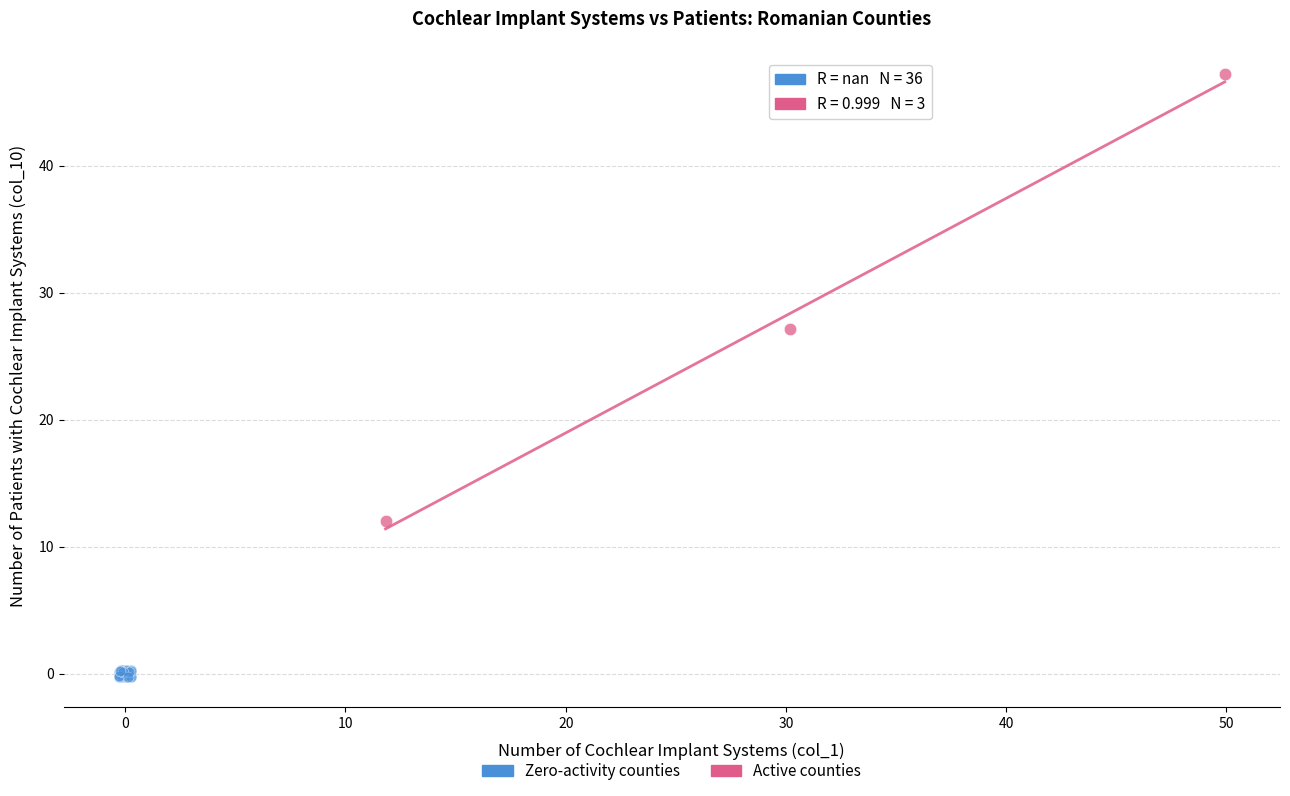

Which series reaches the maximum Y coordinate?

Active counties